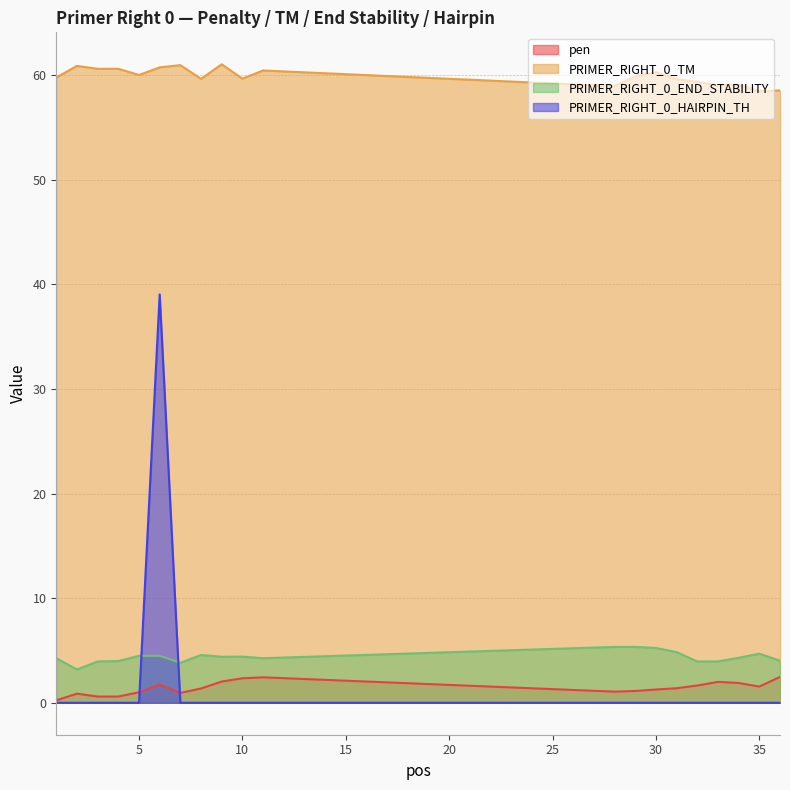

At which label does PRIMER_RIGHT_0_TM first exceed 59?

1